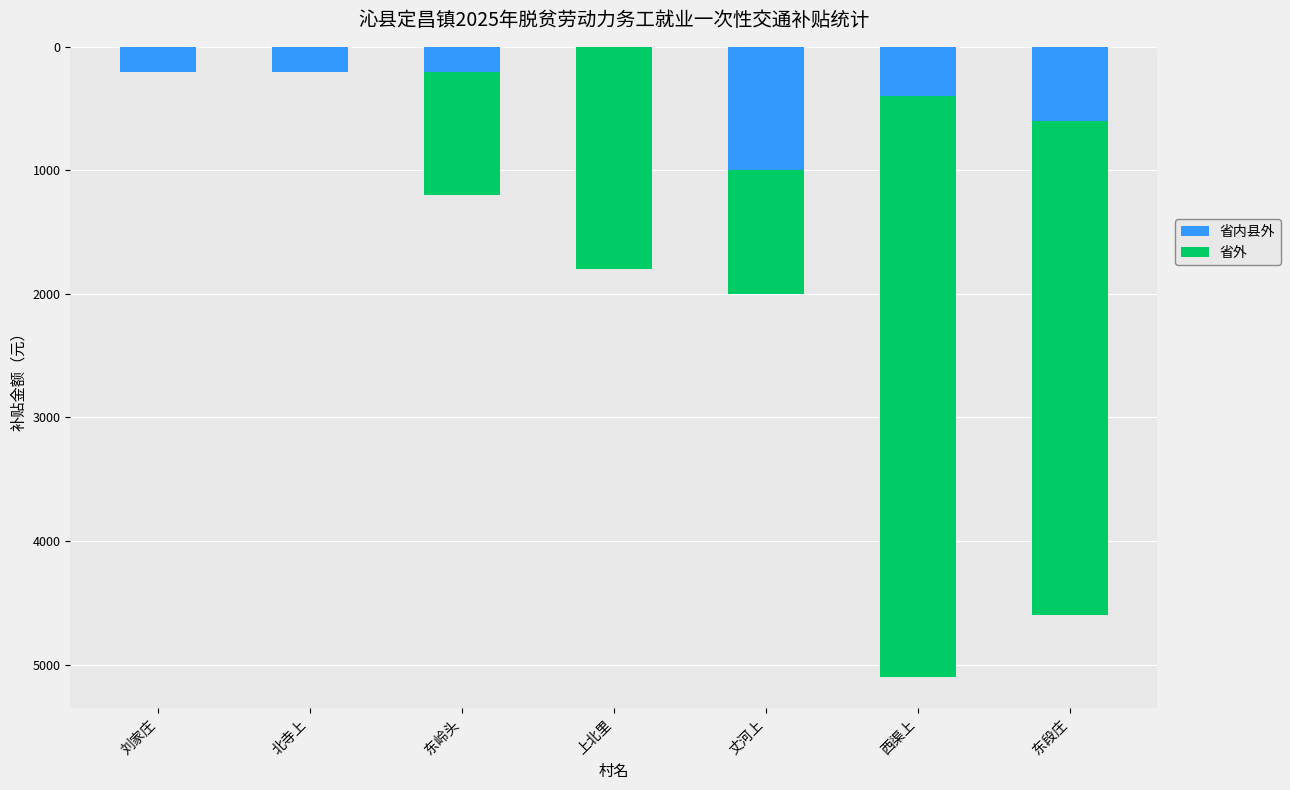

The value of 省内县外 at 丈河上 is -400. True or false?

False